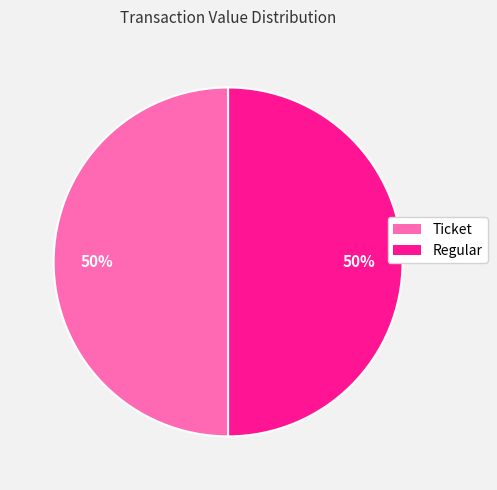

Combined, do Ticket and Regular account for over 50%?

Yes